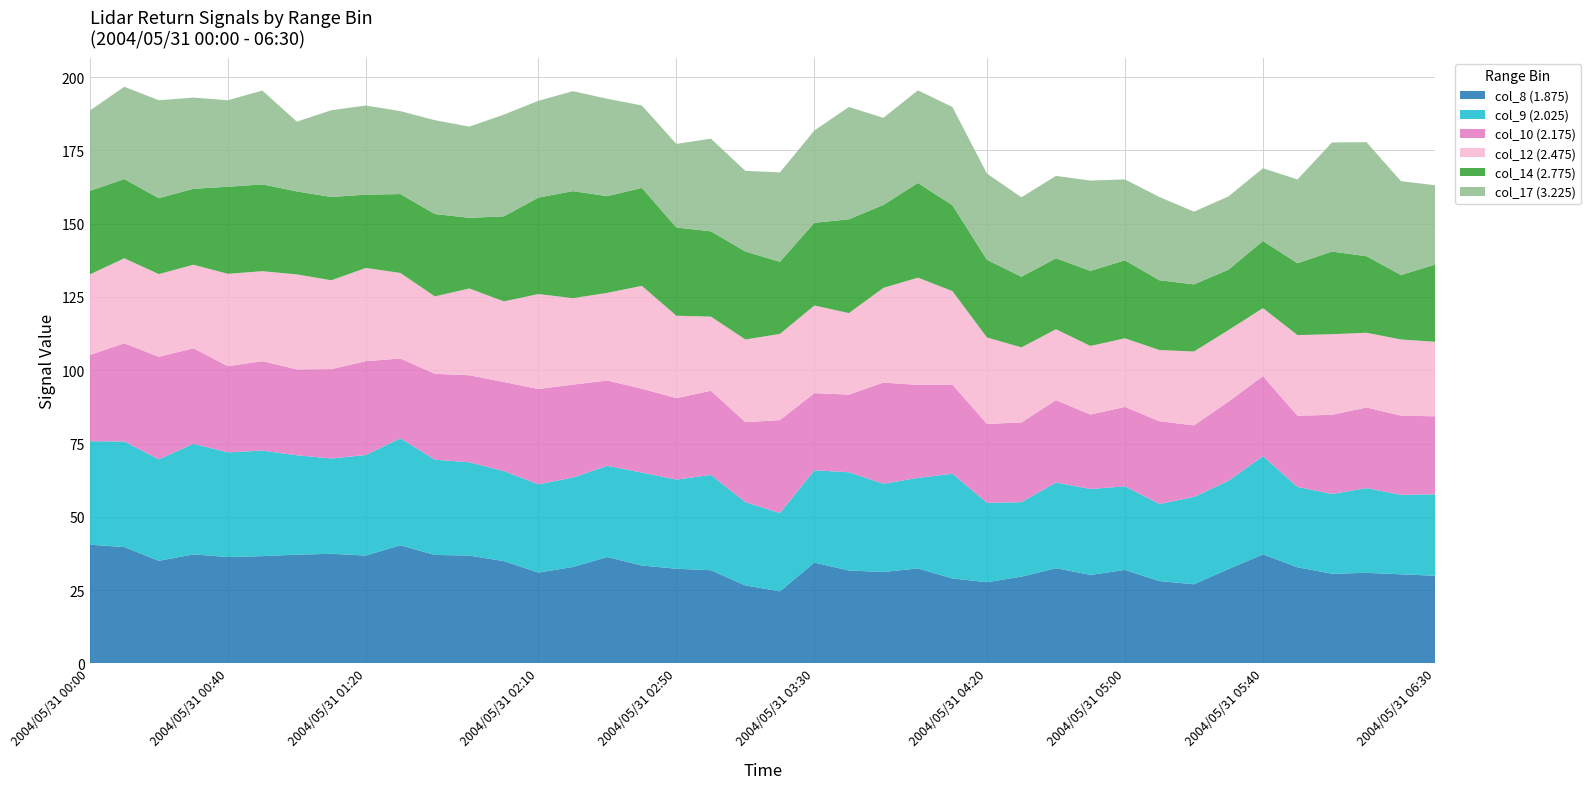

Reading left to right, what are all the values shown in this chart?

col_8 (1.875): 2004/05/31 00:00=40.5	2004/05/31 00:10=39.7	2004/05/31 00:20=35.0	2004/05/31 00:30=37.2	2004/05/31 00:40=36.3	2004/05/31 00:50=36.6	2004/05/31 01:00=37.1	2004/05/31 01:10=37.4	2004/05/31 01:20=36.8	2004/05/31 01:30=40.3	2004/05/31 01:40=37.0	2004/05/31 01:50=36.8	2004/05/31 02:00=34.9	2004/05/31 02:10=31.0	2004/05/31 02:20=32.9	2004/05/31 02:30=36.3	2004/05/31 02:40=33.4	2004/05/31 02:50=32.3	2004/05/31 03:00=31.8	2004/05/31 03:10=26.6	2004/05/31 03:20=24.6	2004/05/31 03:30=34.4	2004/05/31 03:40=31.7	2004/05/31 03:50=31.2	2004/05/31 04:00=32.4	2004/05/31 04:10=29.0	2004/05/31 04:20=27.7	2004/05/31 04:30=29.6	2004/05/31 04:40=32.5	2004/05/31 04:50=30.2	2004/05/31 05:00=31.9	2004/05/31 05:10=28.1	2004/05/31 05:20=27.0	2004/05/31 05:30=32.2	2004/05/31 05:40=37.2	2004/05/31 05:50=32.8	2004/05/31 06:00=30.6	2004/05/31 06:10=30.9	2004/05/31 06:20=30.4	2004/05/31 06:30=29.9
col_9 (2.025): 2004/05/31 00:00=35.3	2004/05/31 00:10=36.0	2004/05/31 00:20=34.6	2004/05/31 00:30=37.7	2004/05/31 00:40=35.7	2004/05/31 00:50=36.0	2004/05/31 01:00=33.9	2004/05/31 01:10=32.5	2004/05/31 01:20=34.3	2004/05/31 01:30=36.5	2004/05/31 01:40=32.5	2004/05/31 01:50=31.8	2004/05/31 02:00=30.7	2004/05/31 02:10=30.1	2004/05/31 02:20=30.5	2004/05/31 02:30=31.1	2004/05/31 02:40=31.7	2004/05/31 02:50=30.4	2004/05/31 03:00=32.5	2004/05/31 03:10=28.4	2004/05/31 03:20=26.7	2004/05/31 03:30=31.5	2004/05/31 03:40=33.5	2004/05/31 03:50=30.1	2004/05/31 04:00=30.9	2004/05/31 04:10=35.7	2004/05/31 04:20=27.1	2004/05/31 04:30=25.4	2004/05/31 04:40=29.2	2004/05/31 04:50=29.3	2004/05/31 05:00=28.5	2004/05/31 05:10=26.3	2004/05/31 05:20=29.8	2004/05/31 05:30=30.1	2004/05/31 05:40=33.5	2004/05/31 05:50=27.4	2004/05/31 06:00=27.2	2004/05/31 06:10=28.9	2004/05/31 06:20=27.1	2004/05/31 06:30=27.8
col_10 (2.175): 2004/05/31 00:00=29.4	2004/05/31 00:10=33.5	2004/05/31 00:20=35.0	2004/05/31 00:30=32.6	2004/05/31 00:40=29.4	2004/05/31 00:50=30.5	2004/05/31 01:00=29.3	2004/05/31 01:10=30.5	2004/05/31 01:20=32.0	2004/05/31 01:30=27.2	2004/05/31 01:40=29.3	2004/05/31 01:50=29.7	2004/05/31 02:00=30.4	2004/05/31 02:10=32.5	2004/05/31 02:20=31.7	2004/05/31 02:30=29.1	2004/05/31 02:40=28.6	2004/05/31 02:50=27.8	2004/05/31 03:00=28.7	2004/05/31 03:10=27.3	2004/05/31 03:20=31.7	2004/05/31 03:30=26.3	2004/05/31 03:40=26.5	2004/05/31 03:50=34.5	2004/05/31 04:00=31.7	2004/05/31 04:10=30.4	2004/05/31 04:20=26.9	2004/05/31 04:30=27.2	2004/05/31 04:40=28.1	2004/05/31 04:50=25.4	2004/05/31 05:00=27.1	2004/05/31 05:10=28.2	2004/05/31 05:20=24.4	2004/05/31 05:30=27.0	2004/05/31 05:40=27.3	2004/05/31 05:50=24.3	2004/05/31 06:00=27.0	2004/05/31 06:10=27.5	2004/05/31 06:20=27.0	2004/05/31 06:30=26.6
col_12 (2.475): 2004/05/31 00:00=27.5	2004/05/31 00:10=29.0	2004/05/31 00:20=28.2	2004/05/31 00:30=28.5	2004/05/31 00:40=31.5	2004/05/31 00:50=30.7	2004/05/31 01:00=32.4	2004/05/31 01:10=30.3	2004/05/31 01:20=31.8	2004/05/31 01:30=29.2	2004/05/31 01:40=26.4	2004/05/31 01:50=29.6	2004/05/31 02:00=27.5	2004/05/31 02:10=32.4	2004/05/31 02:20=29.5	2004/05/31 02:30=29.9	2004/05/31 02:40=35.1	2004/05/31 02:50=28.1	2004/05/31 03:00=25.3	2004/05/31 03:10=28.2	2004/05/31 03:20=29.4	2004/05/31 03:30=29.9	2004/05/31 03:40=27.8	2004/05/31 03:50=32.3	2004/05/31 04:00=36.6	2004/05/31 04:10=31.9	2004/05/31 04:20=29.5	2004/05/31 04:30=25.6	2004/05/31 04:40=24.2	2004/05/31 04:50=23.4	2004/05/31 05:00=23.4	2004/05/31 05:10=24.3	2004/05/31 05:20=25.2	2004/05/31 05:30=24.4	2004/05/31 05:40=23.2	2004/05/31 05:50=27.5	2004/05/31 06:00=27.5	2004/05/31 06:10=25.5	2004/05/31 06:20=26.0	2004/05/31 06:30=25.4
col_14 (2.775): 2004/05/31 00:00=28.5	2004/05/31 00:10=27.0	2004/05/31 00:20=25.9	2004/05/31 00:30=25.9	2004/05/31 00:40=29.7	2004/05/31 00:50=29.6	2004/05/31 01:00=28.3	2004/05/31 01:10=28.4	2004/05/31 01:20=25.0	2004/05/31 01:30=26.9	2004/05/31 01:40=28.1	2004/05/31 01:50=24.1	2004/05/31 02:00=29.0	2004/05/31 02:10=32.9	2004/05/31 02:20=36.5	2004/05/31 02:30=33.0	2004/05/31 02:40=33.4	2004/05/31 02:50=30.1	2004/05/31 03:00=29.1	2004/05/31 03:10=30.0	2004/05/31 03:20=24.6	2004/05/31 03:30=28.2	2004/05/31 03:40=32.0	2004/05/31 03:50=28.3	2004/05/31 04:00=32.3	2004/05/31 04:10=29.3	2004/05/31 04:20=26.5	2004/05/31 04:30=24.1	2004/05/31 04:40=24.2	2004/05/31 04:50=25.6	2004/05/31 05:00=26.6	2004/05/31 05:10=23.8	2004/05/31 05:20=22.9	2004/05/31 05:30=20.6	2004/05/31 05:40=22.9	2004/05/31 05:50=24.5	2004/05/31 06:00=28.2	2004/05/31 06:10=26.1	2004/05/31 06:20=22.0	2004/05/31 06:30=26.4
col_17 (3.225): 2004/05/31 00:00=27.4	2004/05/31 00:10=31.5	2004/05/31 00:20=33.4	2004/05/31 00:30=31.1	2004/05/31 00:40=29.5	2004/05/31 00:50=32.0	2004/05/31 01:00=23.8	2004/05/31 01:10=29.6	2004/05/31 01:20=30.4	2004/05/31 01:30=28.3	2004/05/31 01:40=32.0	2004/05/31 01:50=31.1	2004/05/31 02:00=34.7	2004/05/31 02:10=33.0	2004/05/31 02:20=34.1	2004/05/31 02:30=33.2	2004/05/31 02:40=28.1	2004/05/31 02:50=28.5	2004/05/31 03:00=31.6	2004/05/31 03:10=27.5	2004/05/31 03:20=30.5	2004/05/31 03:30=31.5	2004/05/31 03:40=38.3	2004/05/31 03:50=29.7	2004/05/31 04:00=31.6	2004/05/31 04:10=33.5	2004/05/31 04:20=29.4	2004/05/31 04:30=27.1	2004/05/31 04:40=28.1	2004/05/31 04:50=30.8	2004/05/31 05:00=27.6	2004/05/31 05:10=28.4	2004/05/31 05:20=24.8	2004/05/31 05:30=25.0	2004/05/31 05:40=24.8	2004/05/31 05:50=28.6	2004/05/31 06:00=37.2	2004/05/31 06:10=38.9	2004/05/31 06:20=32.0	2004/05/31 06:30=27.0